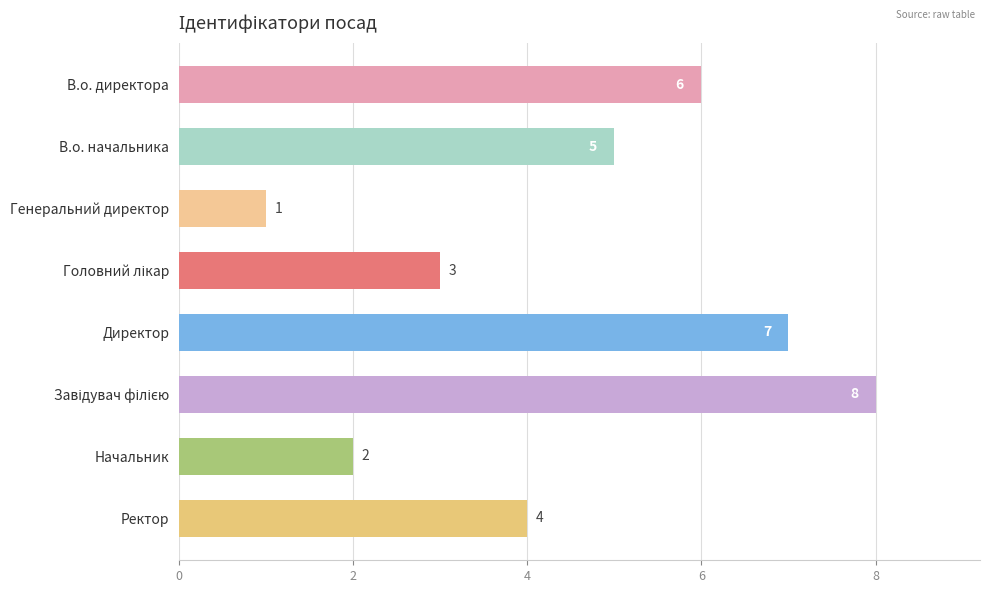

Reading bottom to top, what are all the values shown in this chart?

4	2	8	7	3	1	5	6